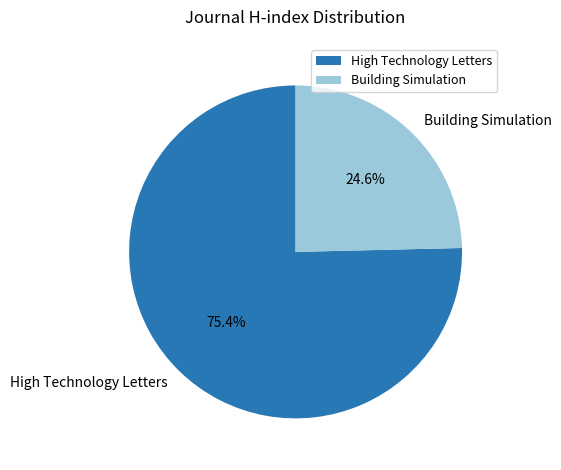

To the nearest percent, what is the difference between the largest and smallest slice percentages?

51%